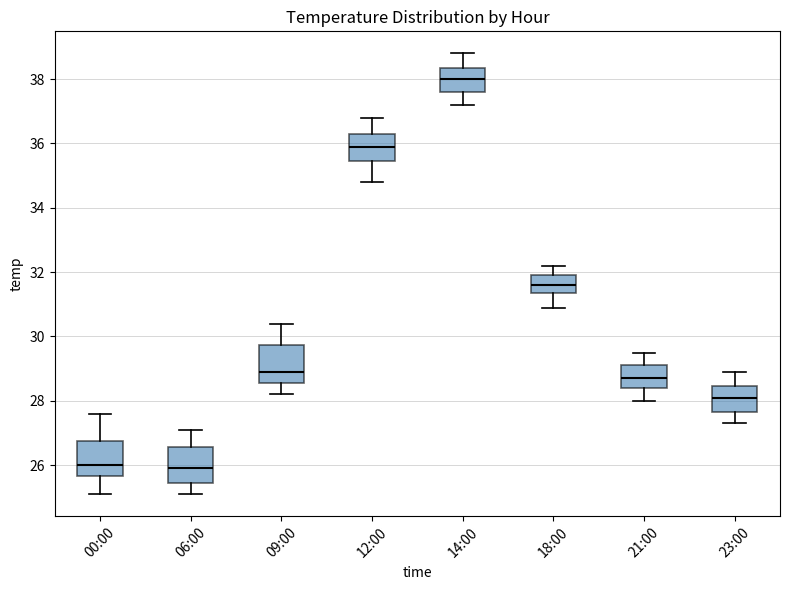

Which box has the highest median line?

14:00